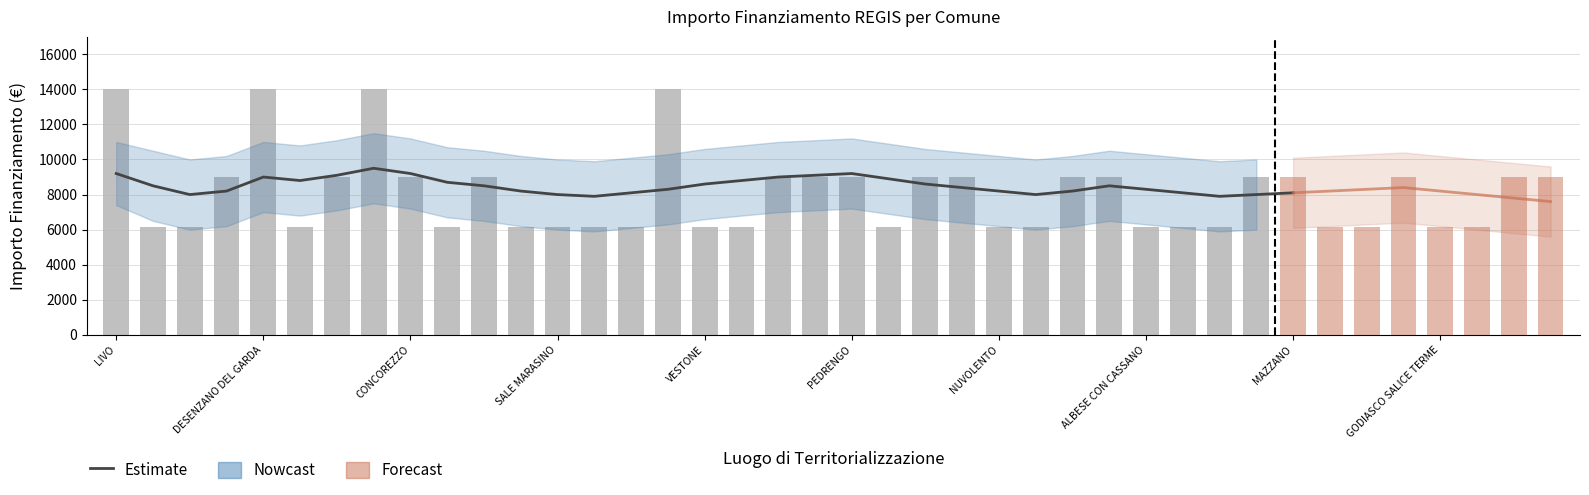

What is the label of the 23rd bar from the right?

VEDUGGIO CON COLZANO